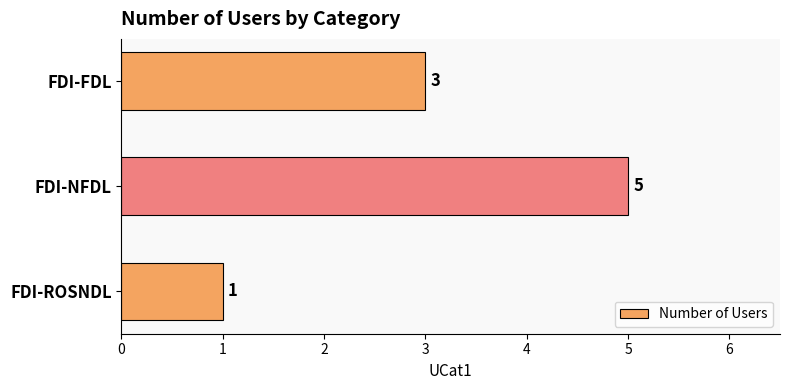

Reading top to bottom, what are all the values shown in this chart?

3	5	1